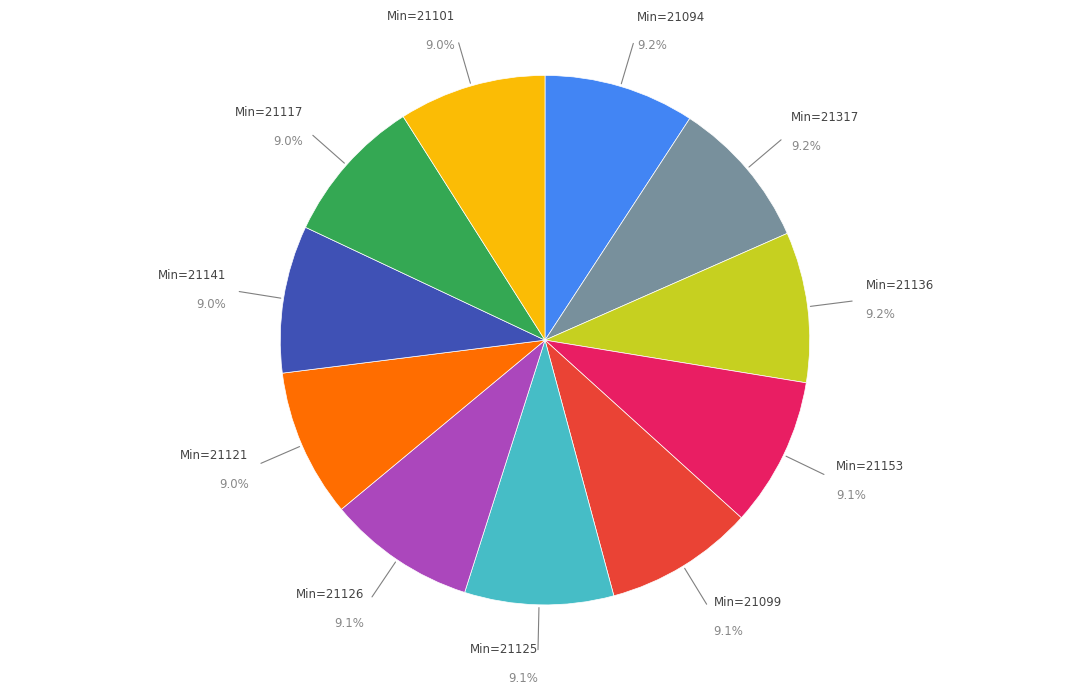

Is there a majority slice in this chart?

No